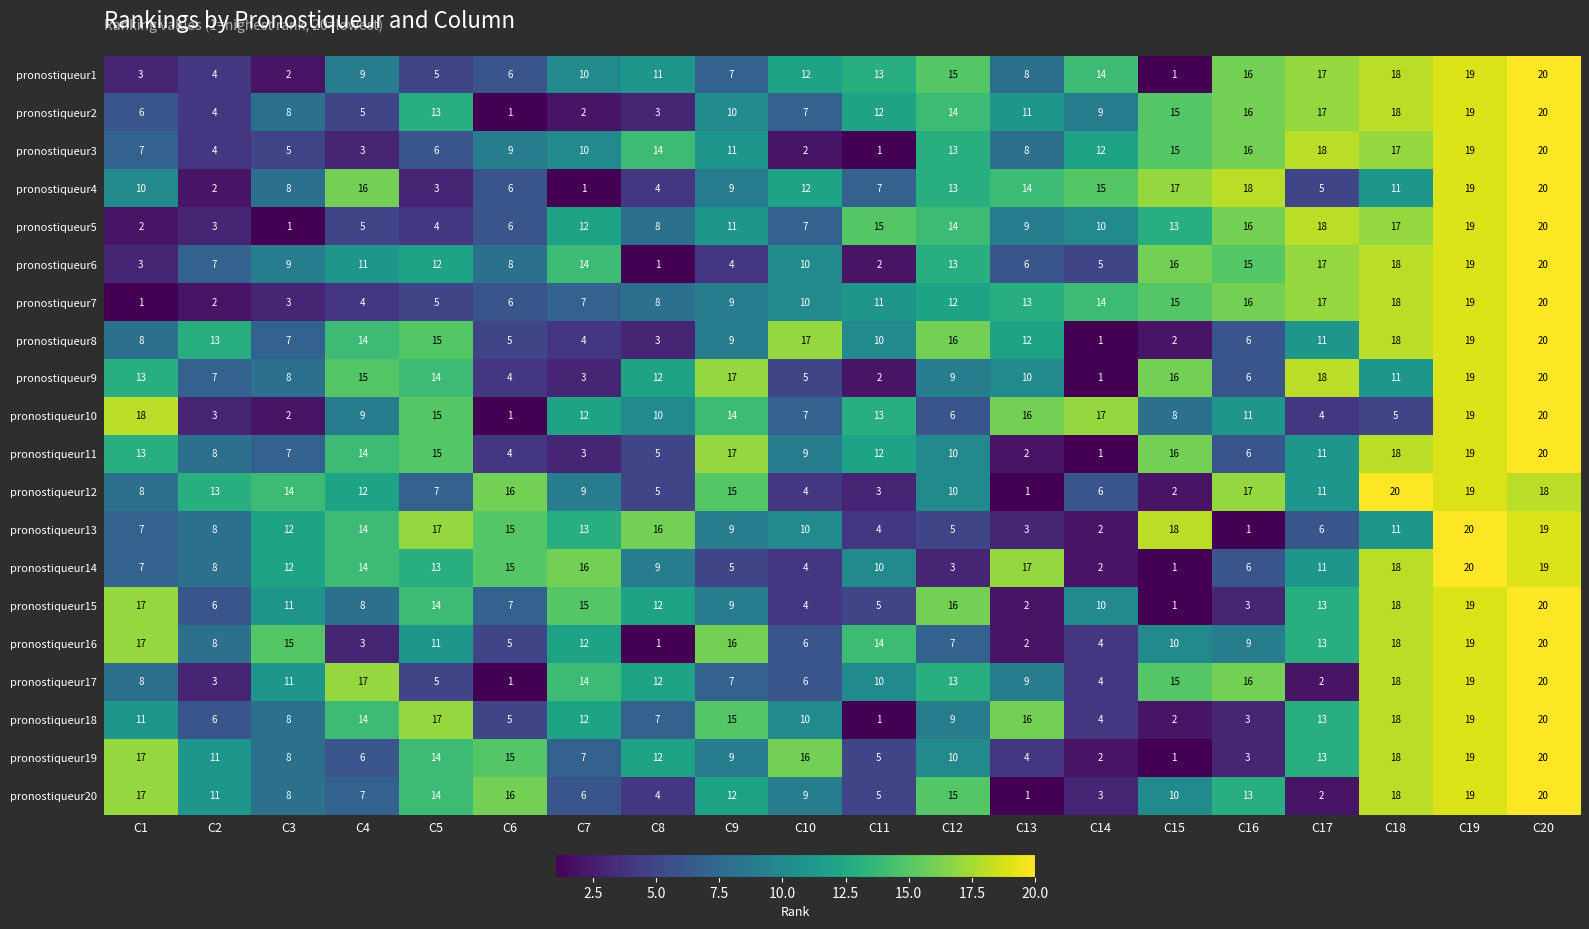

Rank the categories by pronostiqueur11 value from highest to lowest.

C20, C19, C18, C9, C15, C5, C4, C1, C11, C17, C12, C10, C2, C3, C16, C8, C6, C7, C13, C14